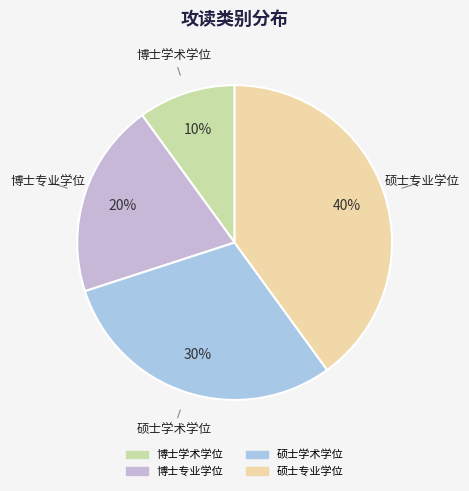

Count the number of slices in the pie.

4